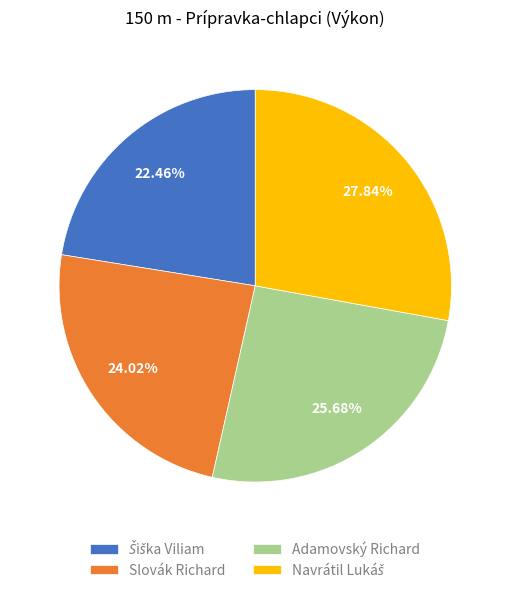

Is Slovák Richard the majority of the pie?

No